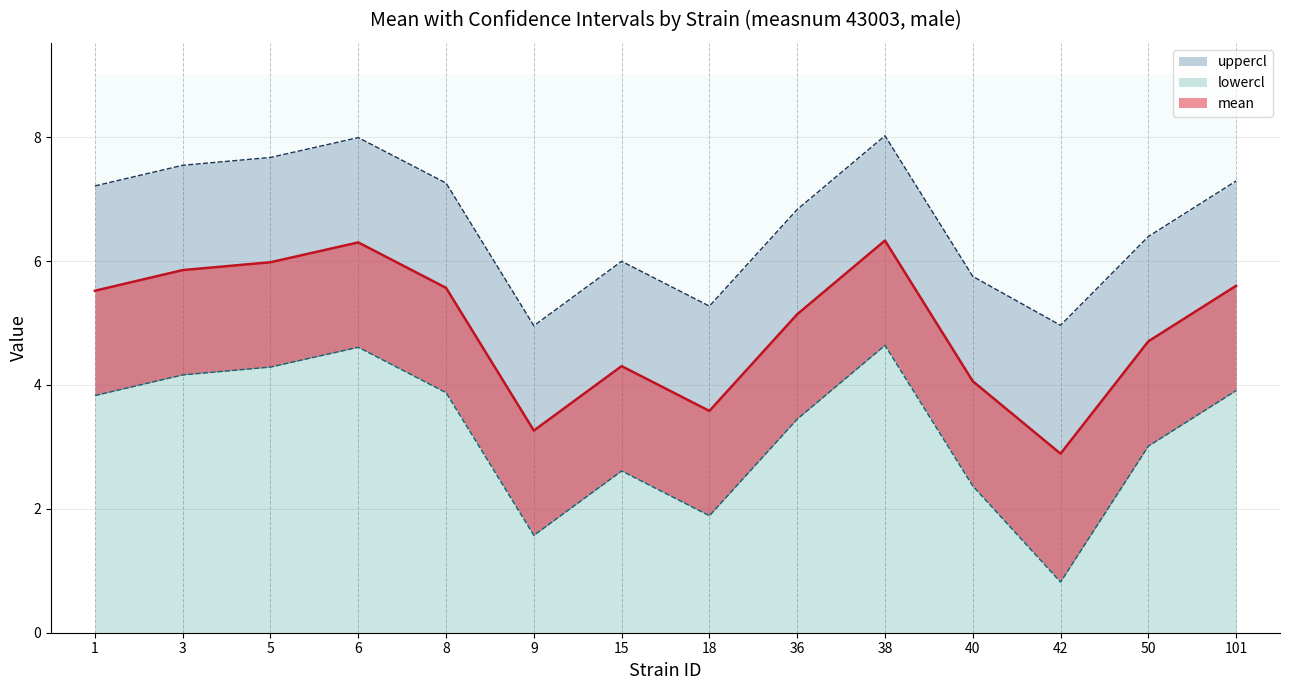

The mean series shows 5.5 at 1. True or false?

True